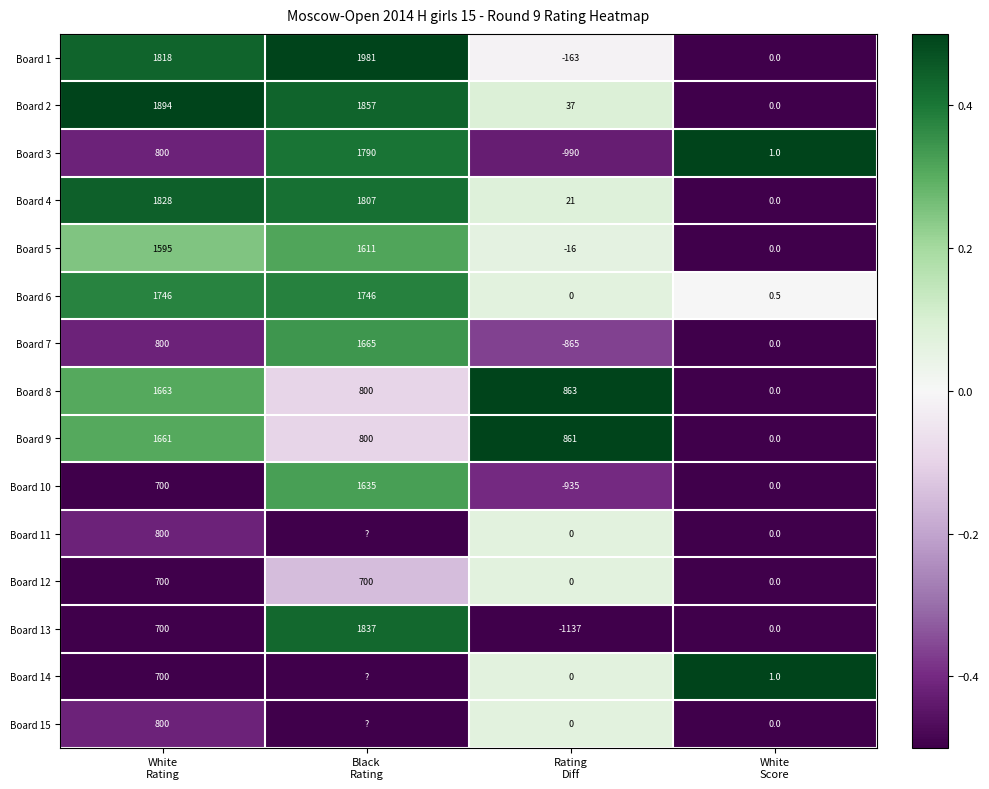

Which series changed the most between Rating
Diff and White
Score?

Board 13